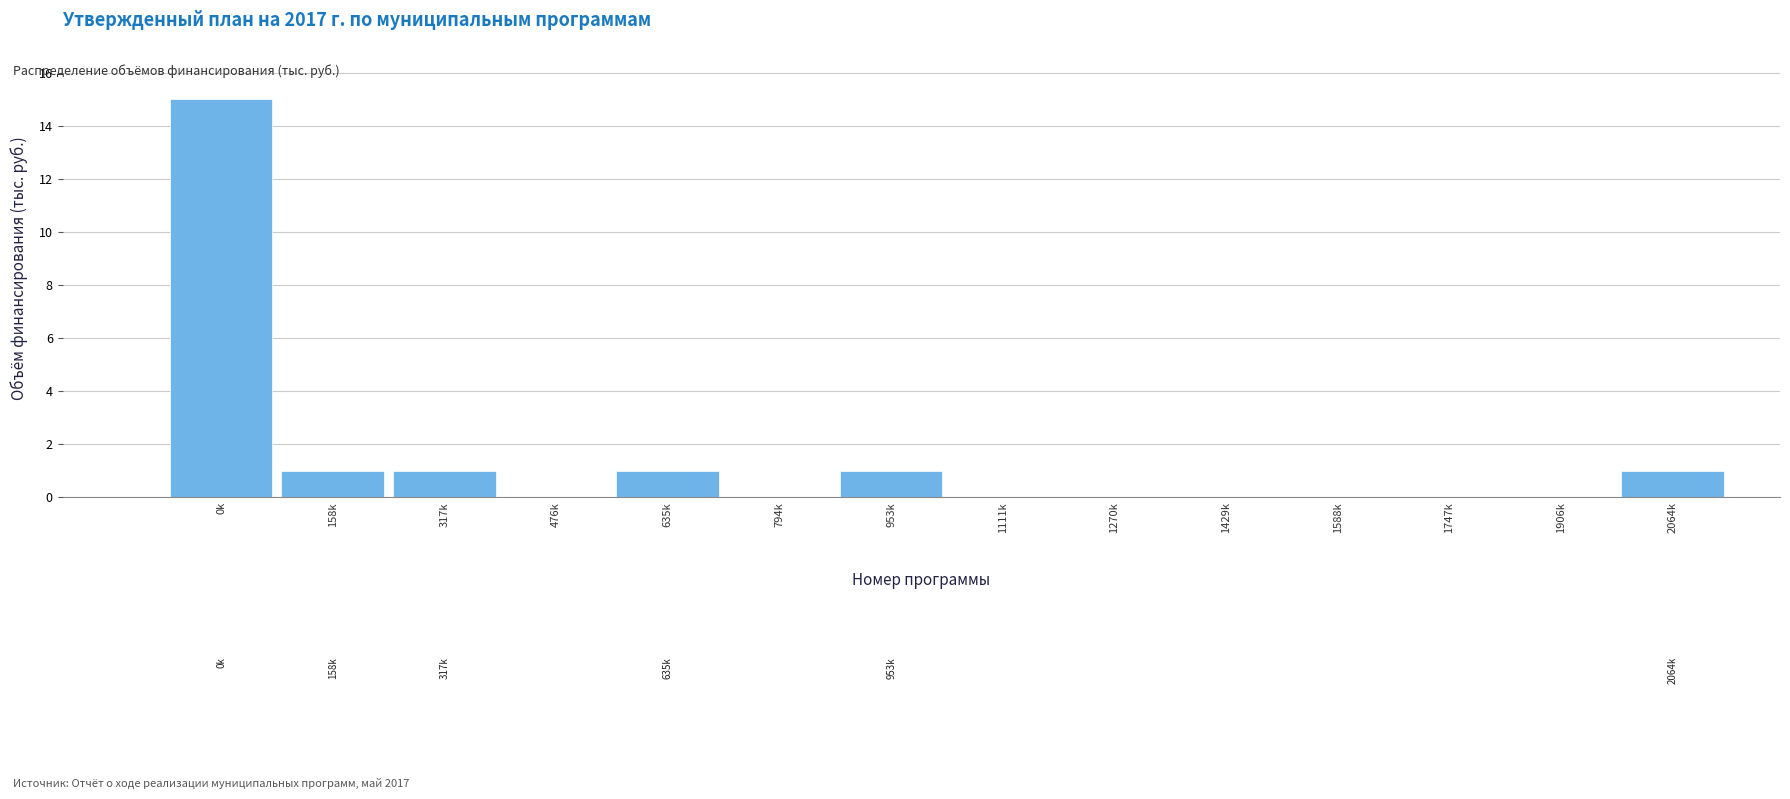

Reading left to right, what are all the values shown in this chart?

0k=15	158k=1	317k=1	476k=0	635k=1	794k=0	953k=1	1111k=0	1270k=0	1429k=0	1588k=0	1747k=0	1906k=0	2064k=1